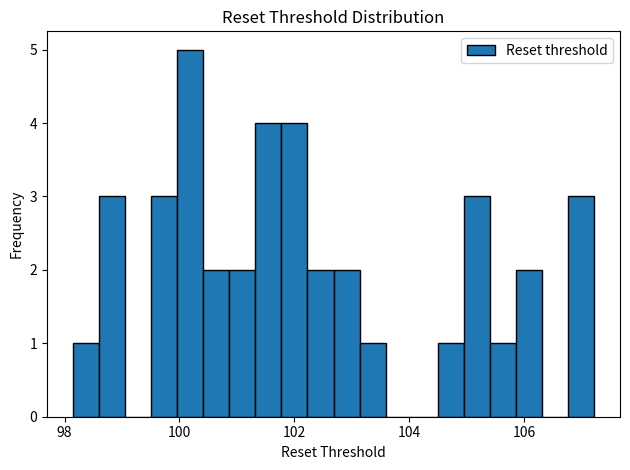

Read against the x-axis, roughly where is the centre of the tallest bar?

100.2